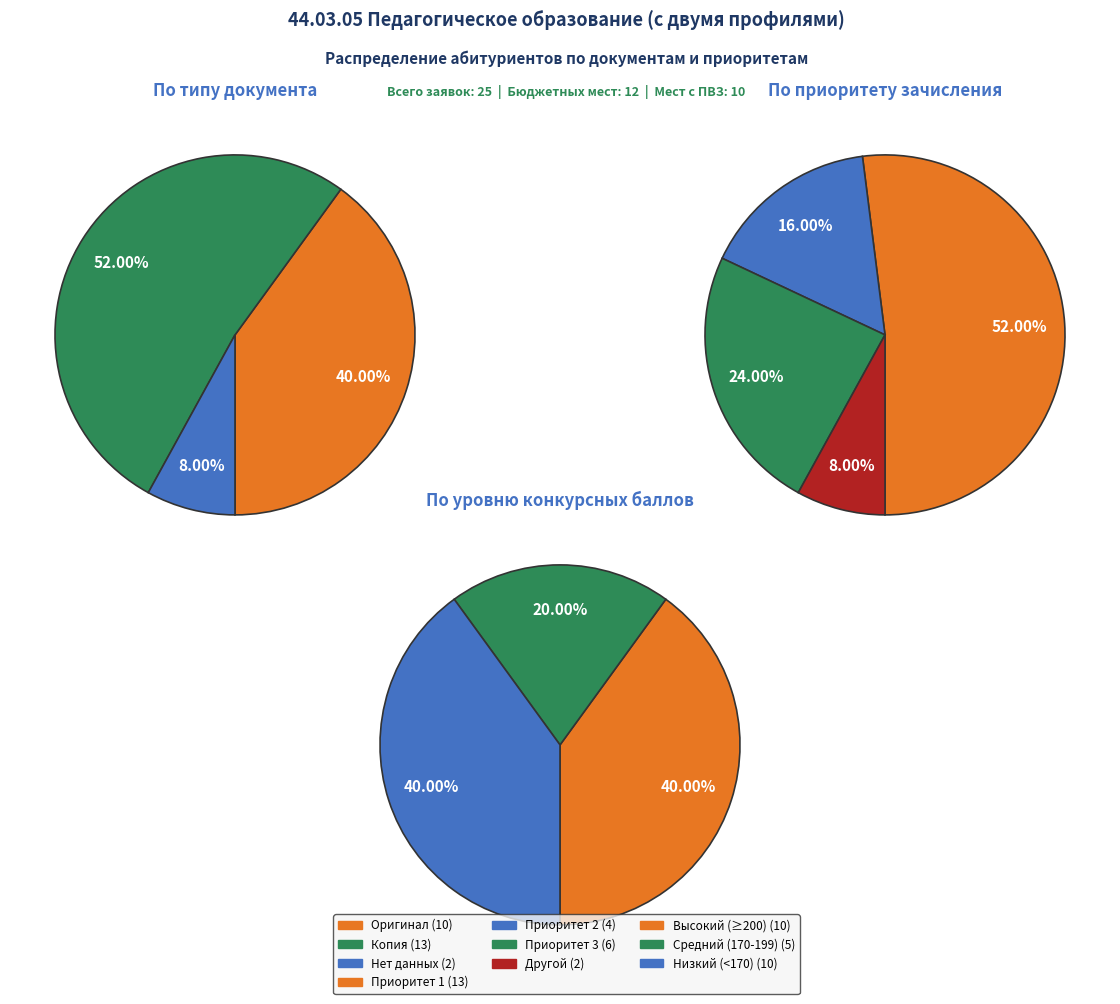

Does 1 account for over 50% of the chart?

No